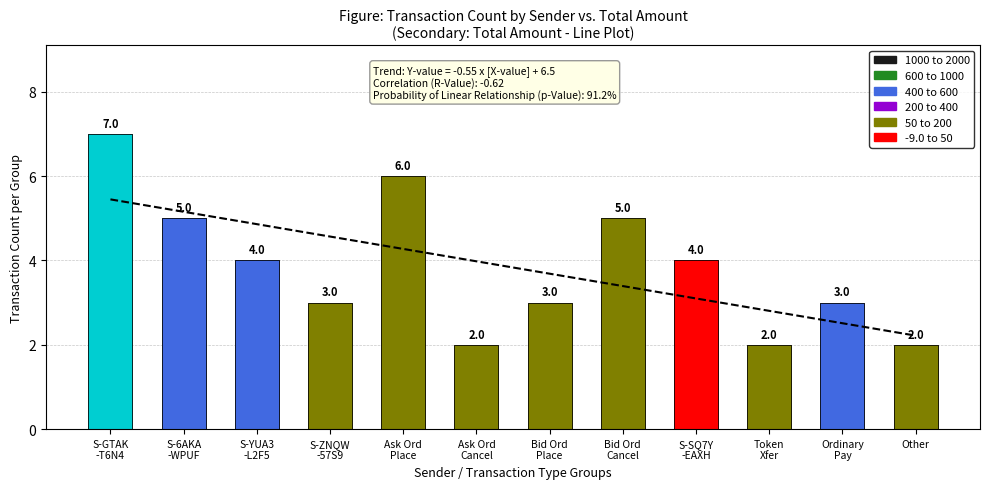

Are the bars grouped side by side (vs. stacked)?

No